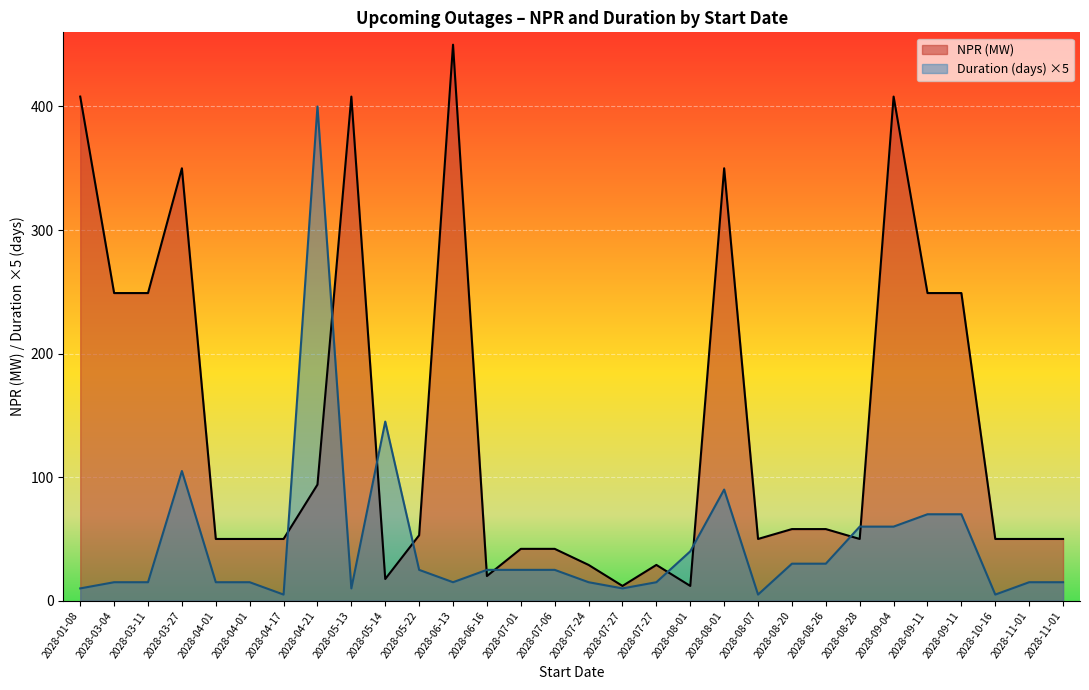

Which series ends up on top after the final intersection of NPR (MW) and Duration (days)?

NPR (MW)